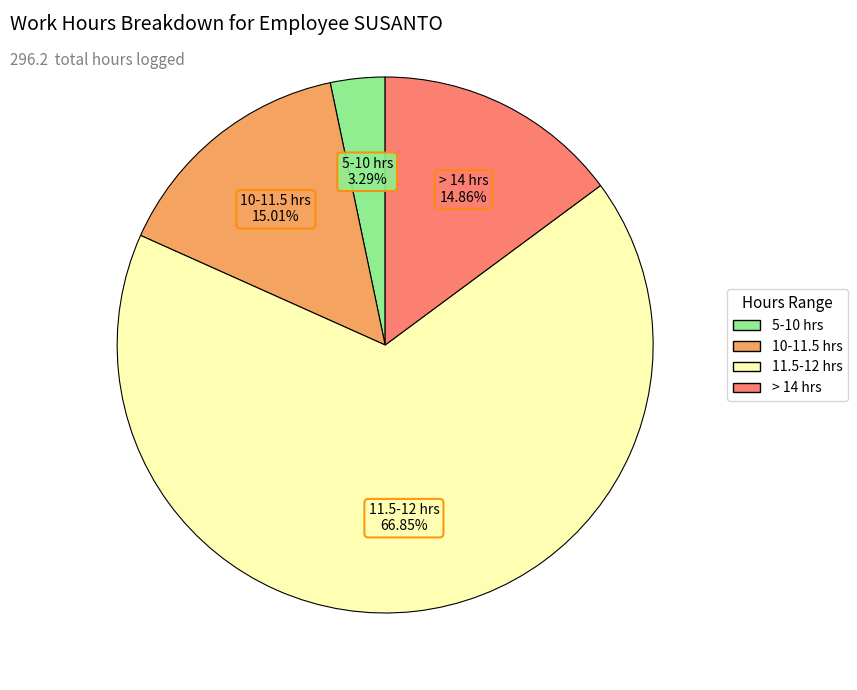

Is there any slice that represents more than half of the pie?

Yes